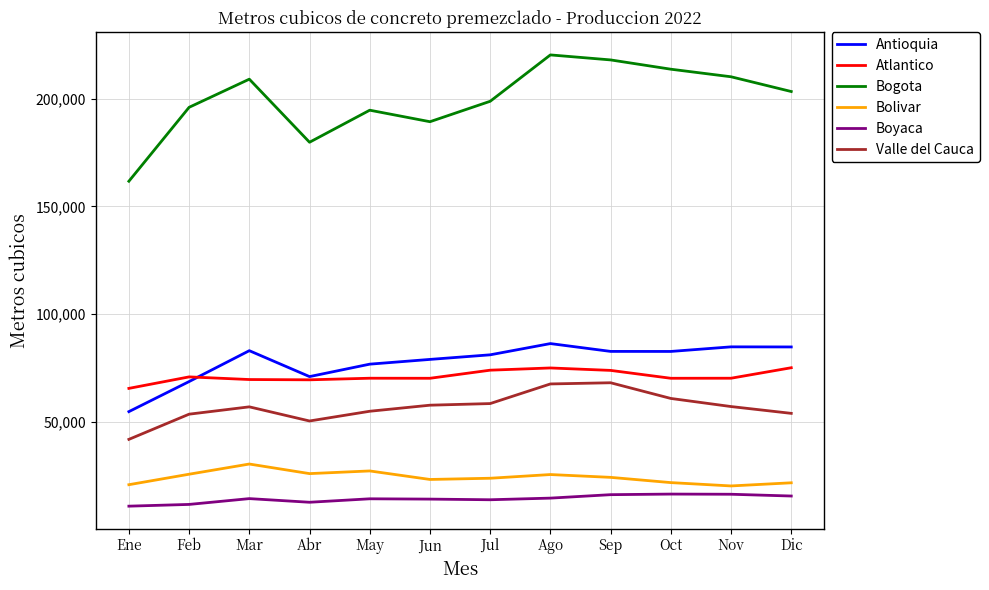

Which series has the largest total across all categories?

Bogota